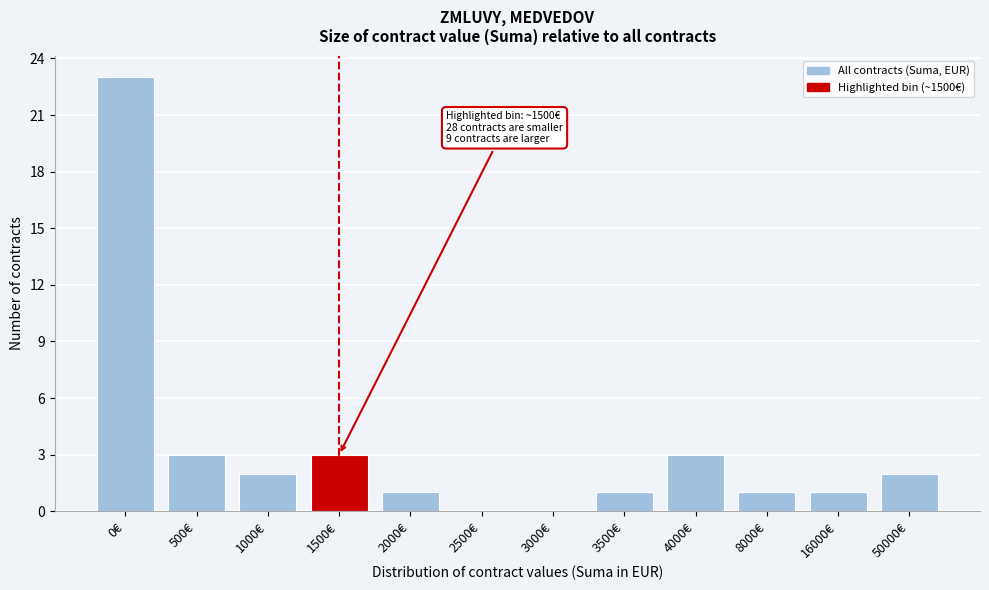

Reading left to right, what are all the values shown in this chart?

0€=23	500€=3	1000€=2	1500€=3	2000€=1	2500€=0	3000€=0	3500€=1	4000€=3	8000€=1	16000€=1	50000€=2